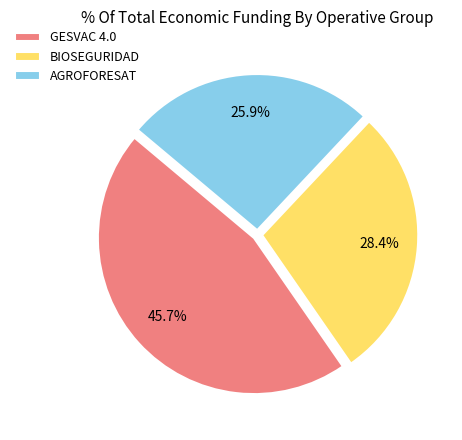

Count the number of slices in the pie.

3